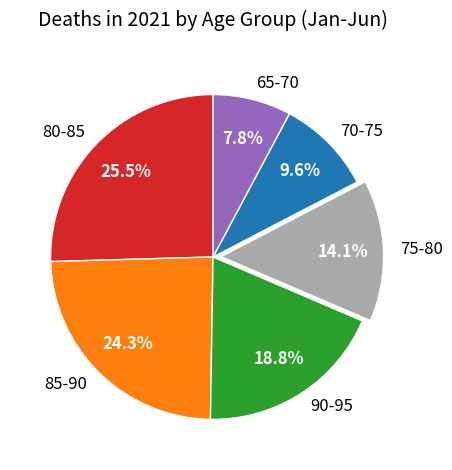

Rank the categories by value from lowest to highest.

65-70, 70-75, 75-80, 90-95, 85-90, 80-85